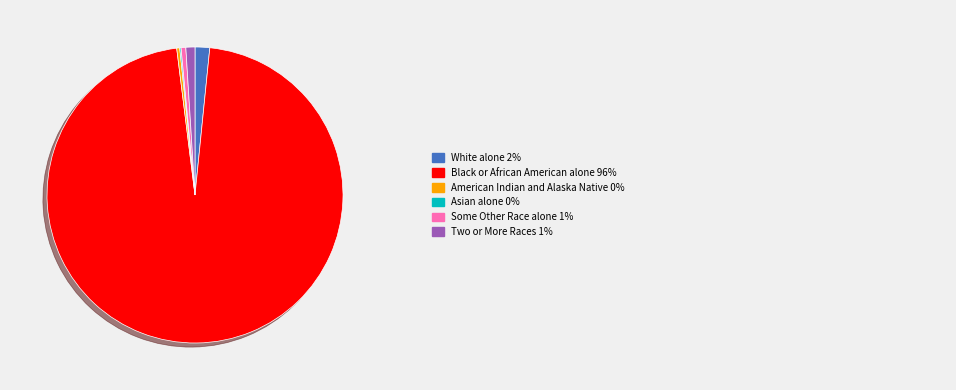

Does any single category account for the majority?

Yes